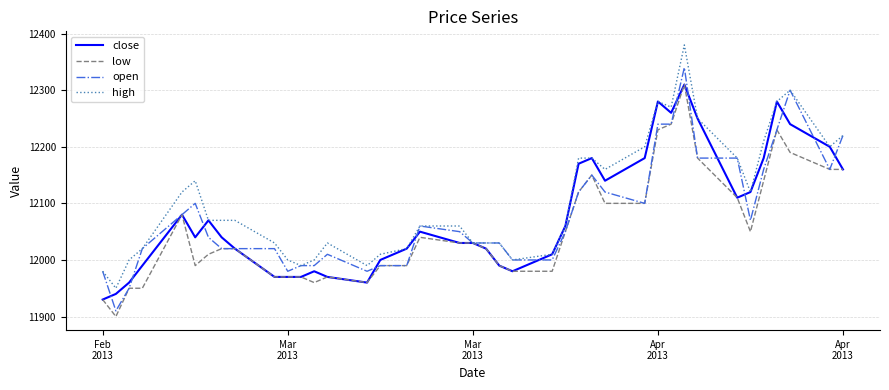

What is the maximum value shown in the chart?

12380